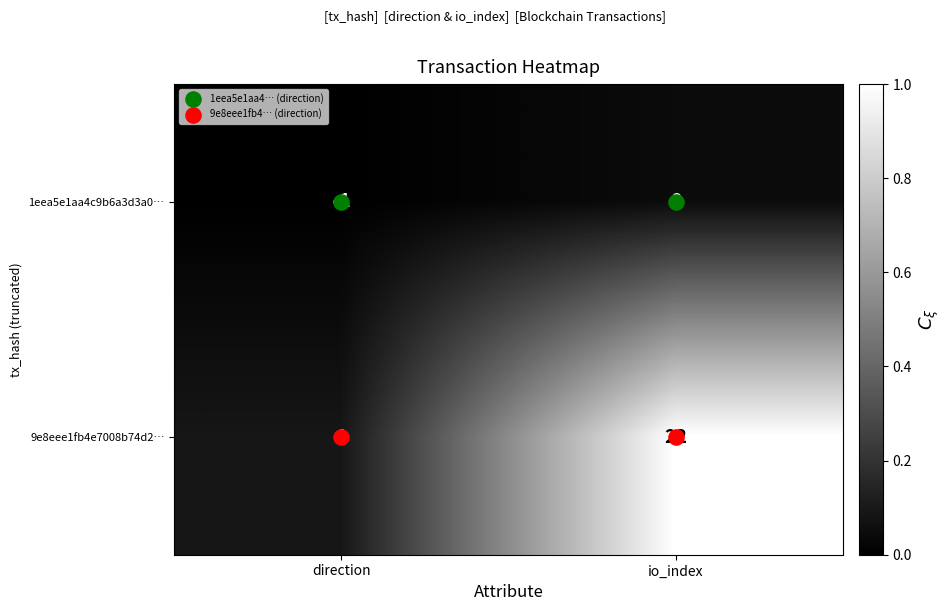

At which category is the sum across all series the highest?

io_index